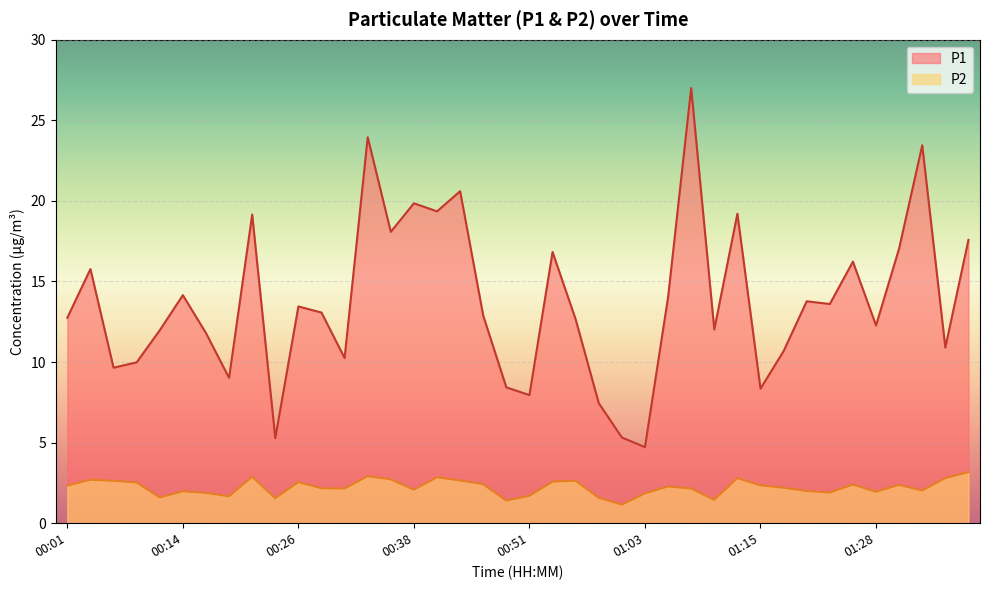

Is the value of P2 at 01:13 greater than the value of P1 at 00:49?

No